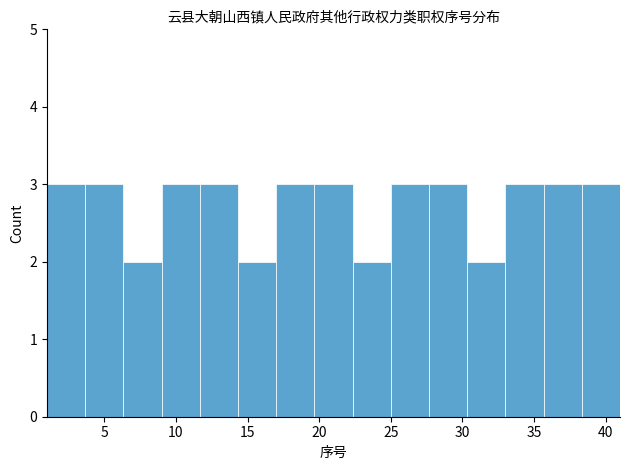

Reading left to right, transcribe this chart: for each bar, give the range it covers on the x-axis and its height. Neither the bar edges nor the heights are printed on the chart, so give them approximately, as read against the axes.

1.0 to 3.5: 3
3.5 to 6.5: 3
6.5 to 9.0: 2
9.0 to 11.5: 3
11.5 to 14.5: 3
14.5 to 17.0: 2
17.0 to 19.5: 3
19.5 to 22.5: 3
22.5 to 25.0: 2
25.0 to 27.5: 3
27.5 to 30.5: 3
30.5 to 33.0: 2
33.0 to 35.5: 3
35.5 to 38.5: 3
38.5 to 41.0: 3